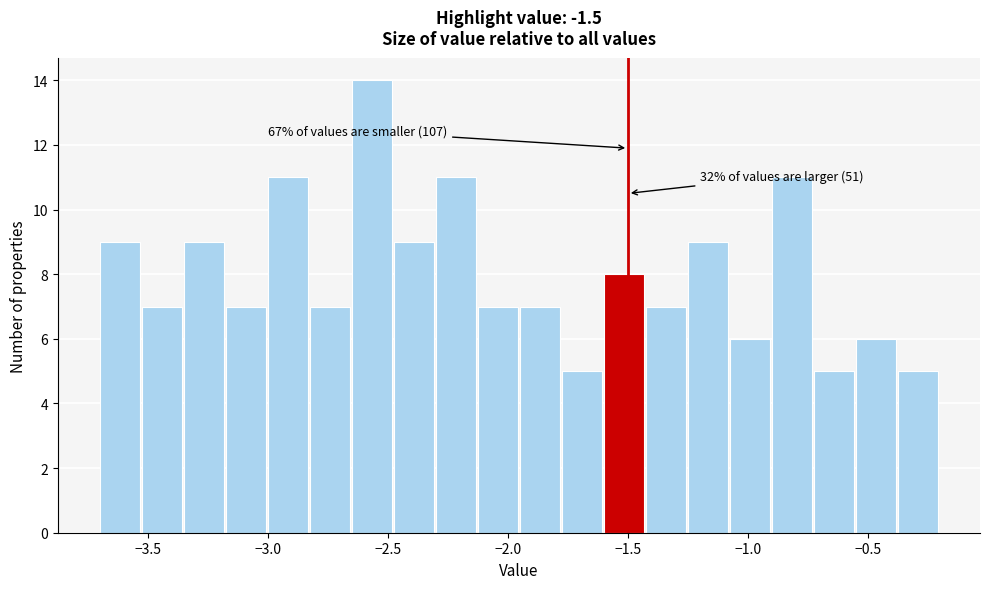

Read against the x-axis, roughly where is the centre of the tallest bar?

-2.55